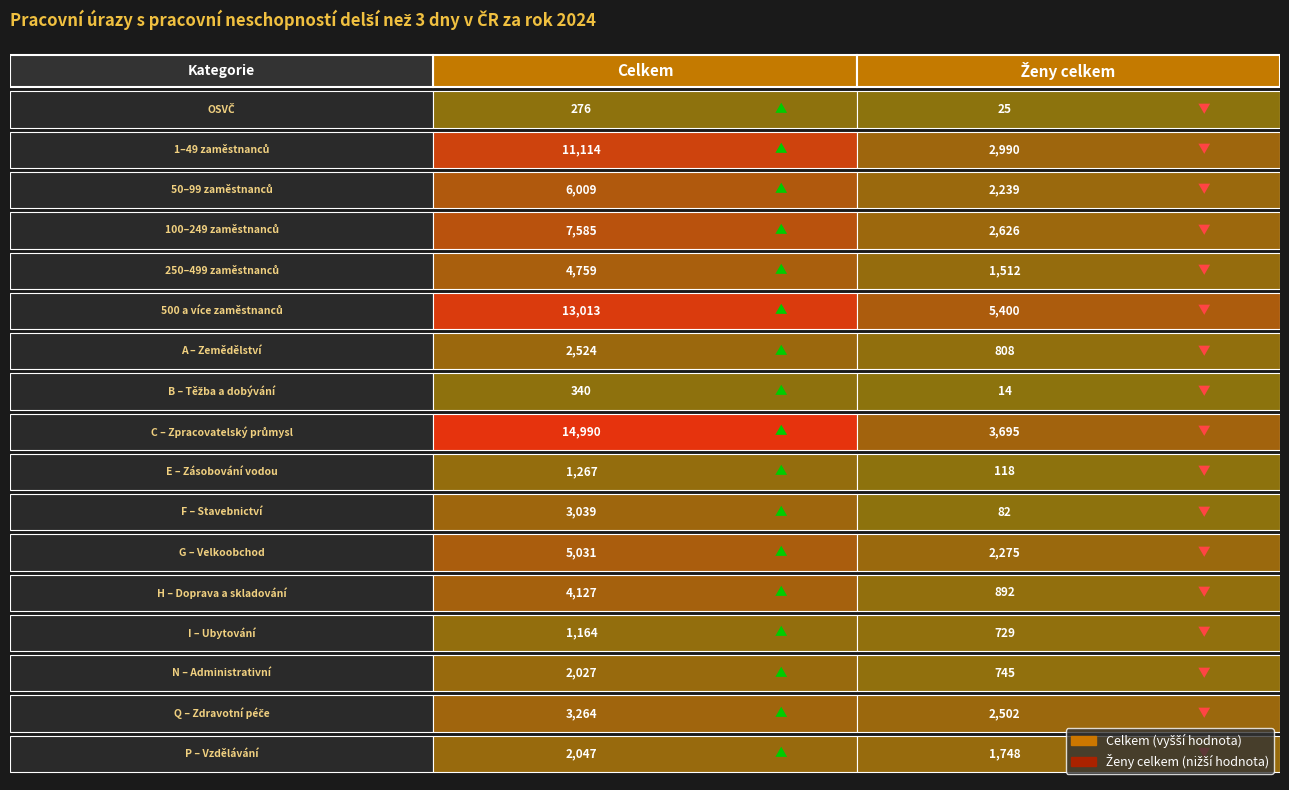

What is the maximum value for Celkem?

14990